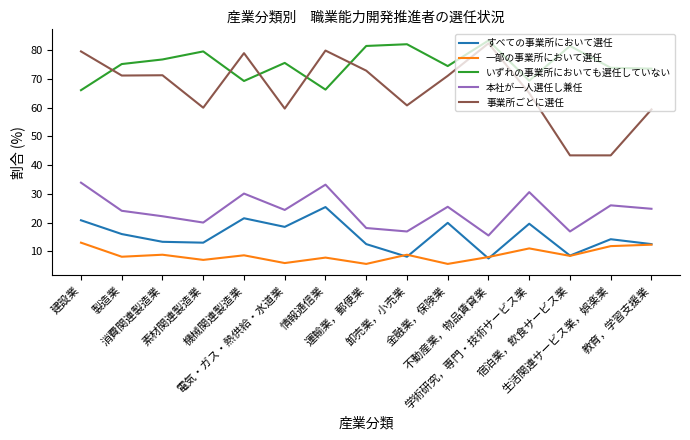

What is the minimum value for 一部の事業所において選任?

5.6